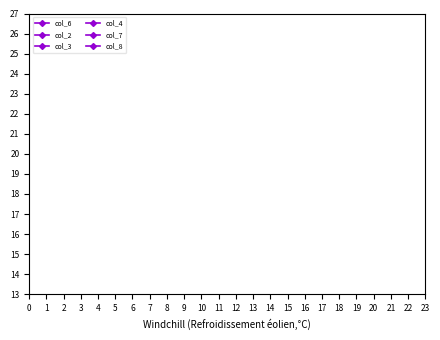

What are all the series names shown in the legend?

col_6, col_2, col_3, col_4, col_7, col_8